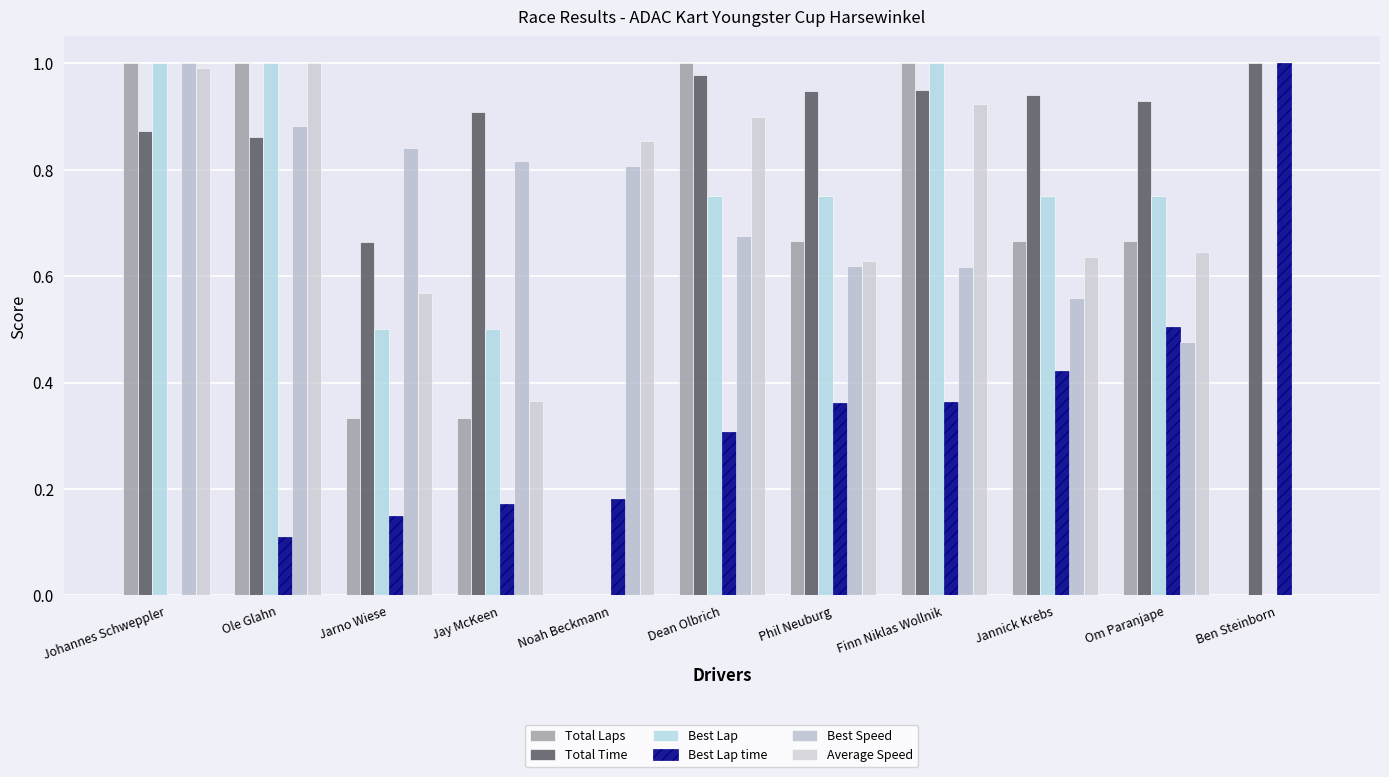

The value of Average Speed at Jarno Wiese is 0.6. True or false?

True